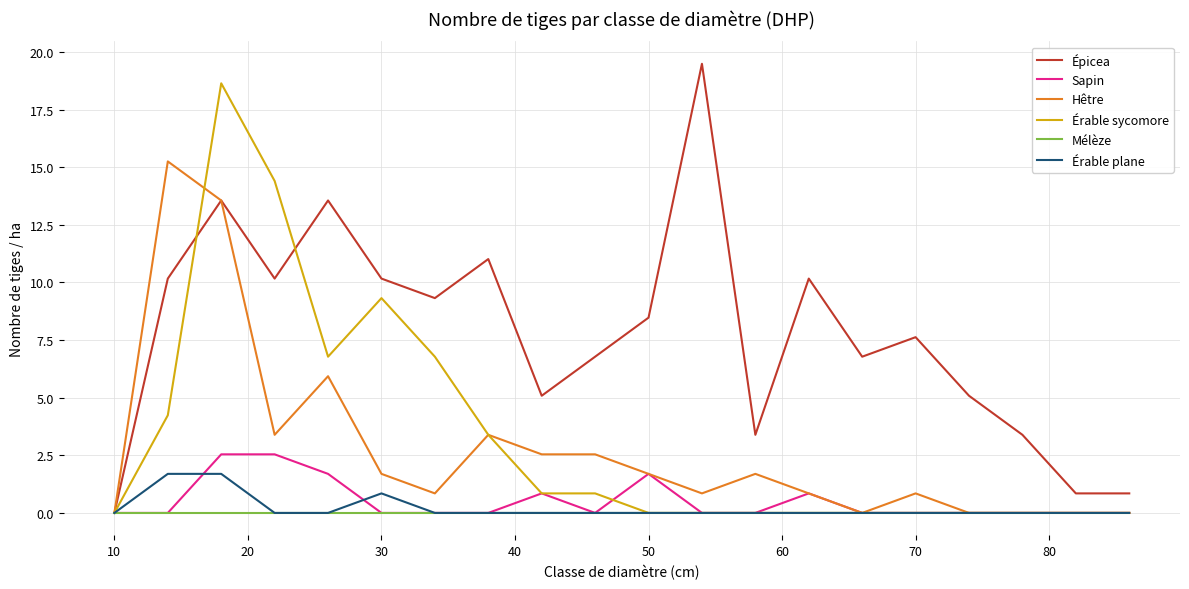

How many lines are shown in the chart?

6